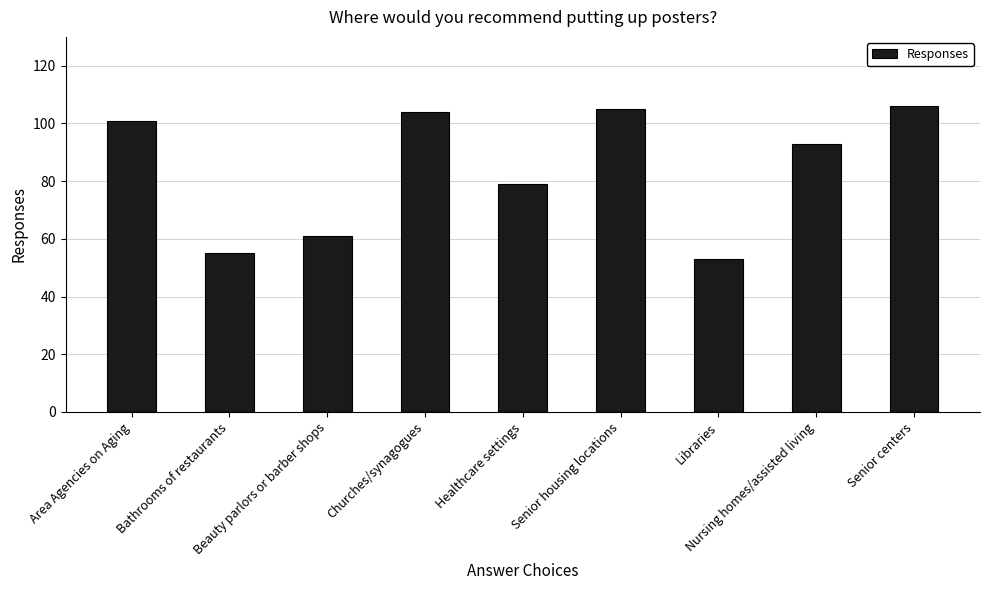

How many bars are there in total?

9